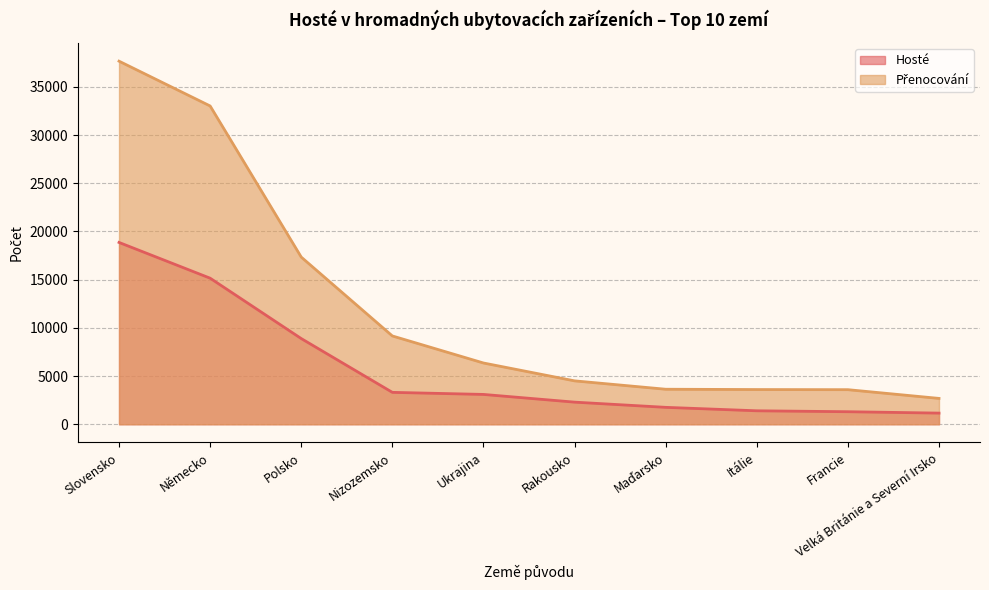

Which series has the widest spread of values?

Přenocování